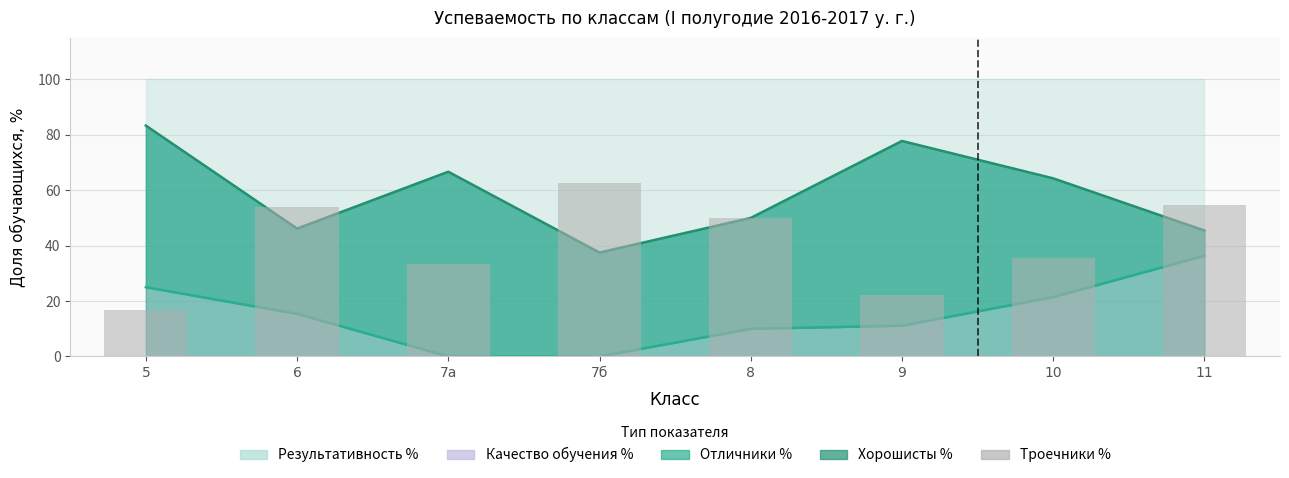

What is the label of the 1st bar from the right?

11